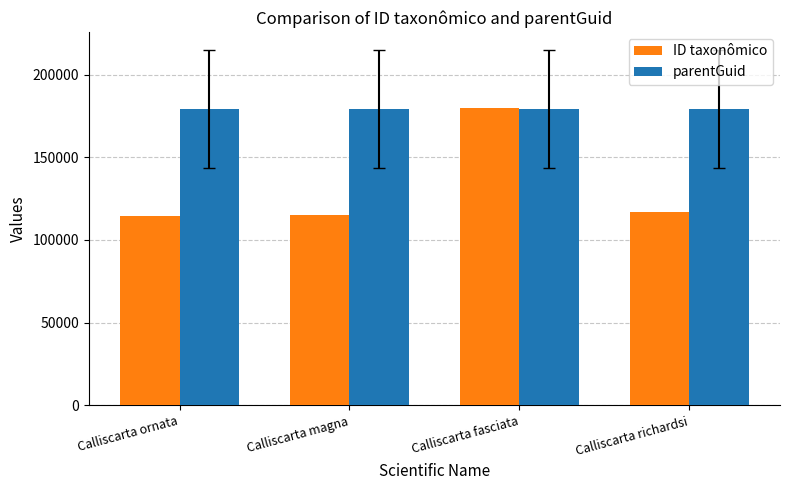

What is the difference between the second highest and second lowest values in the ID taxonômico series?

1903